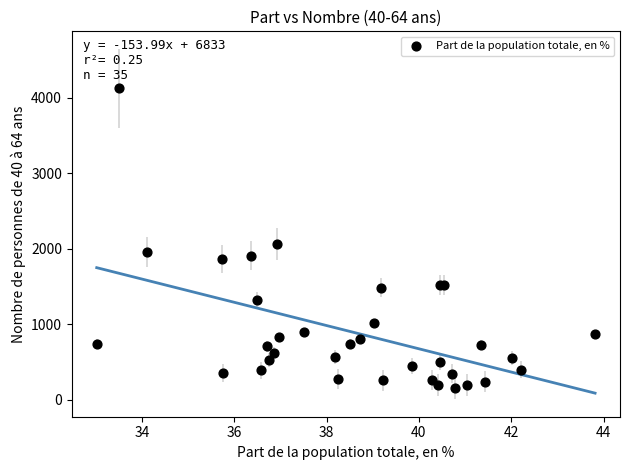

What Y value in the scatter plot is closest to 2139?

2058